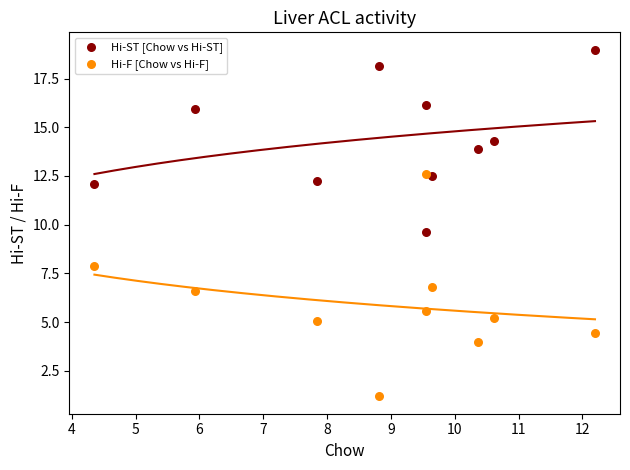

Which series reaches the maximum Y coordinate?

Hi-ST [Chow vs Hi-ST]